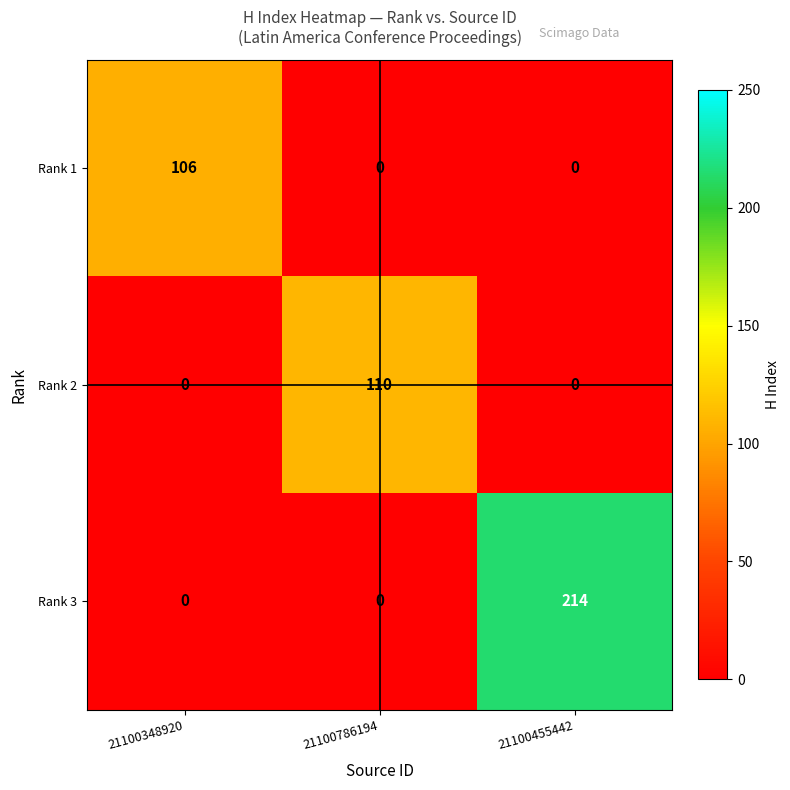

Is it true that Rank 3 equals 66 at 21100348920?

False